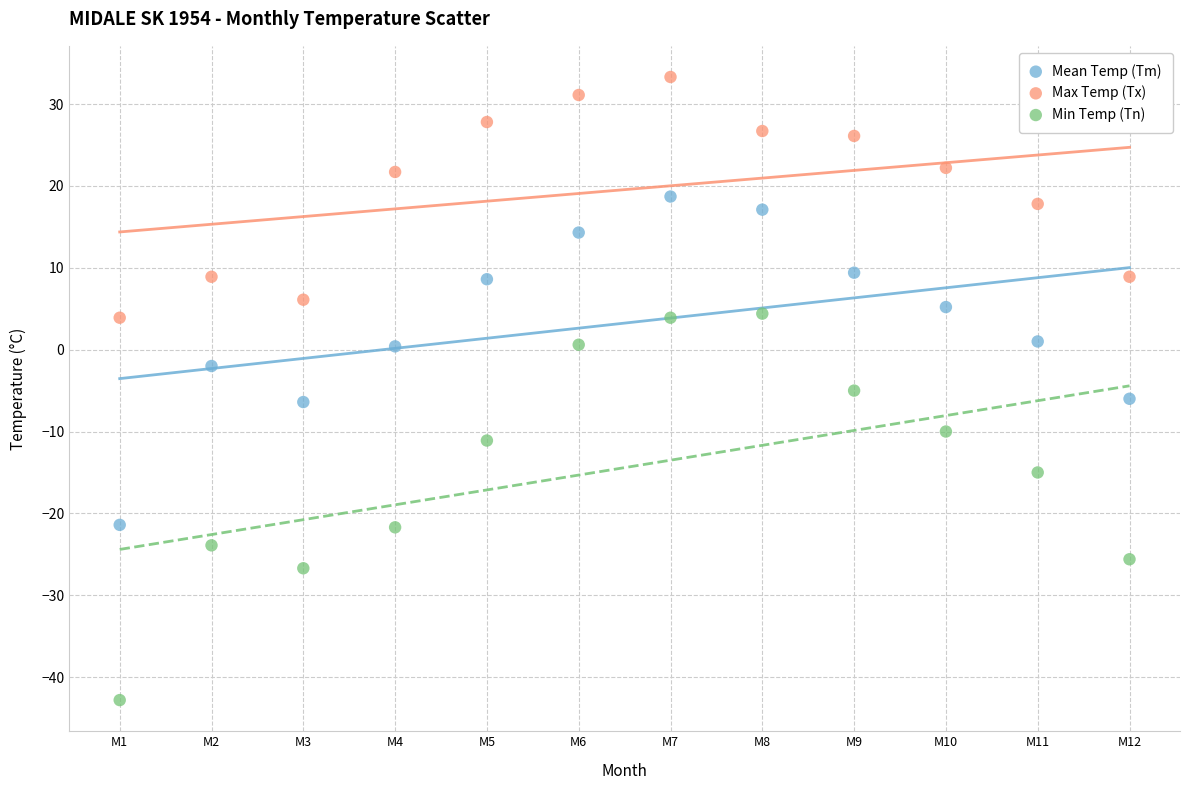

Across all data points, what is the range of X values (max minus min)?

11.0